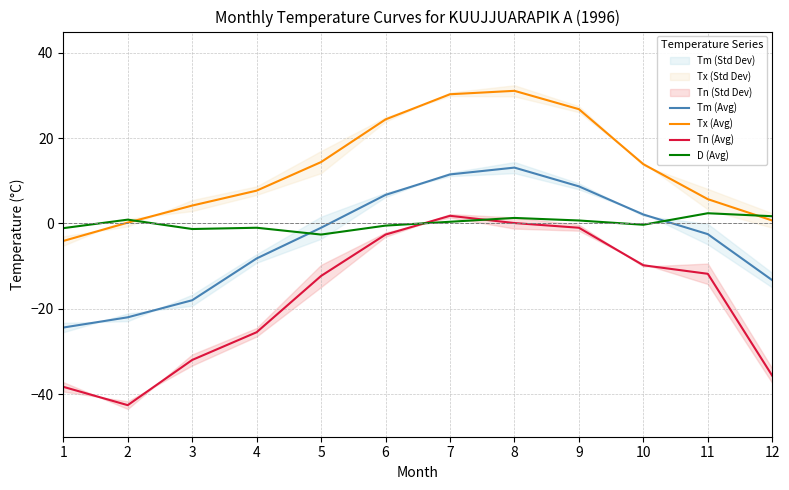

What is the sum of all D (Avg) values?

0.6